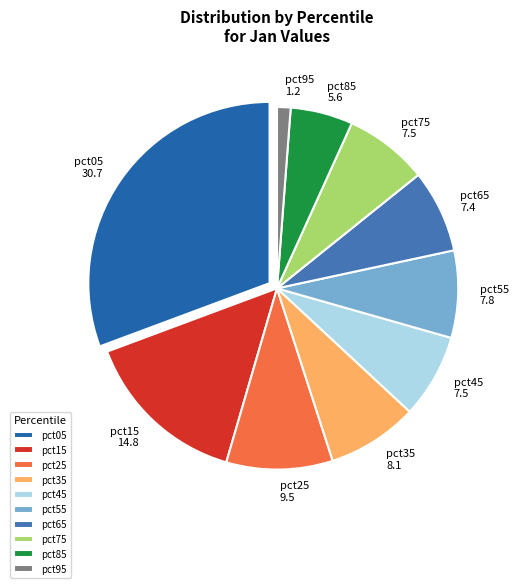

Combined, do pct75 and pct05 account for over 50%?

No